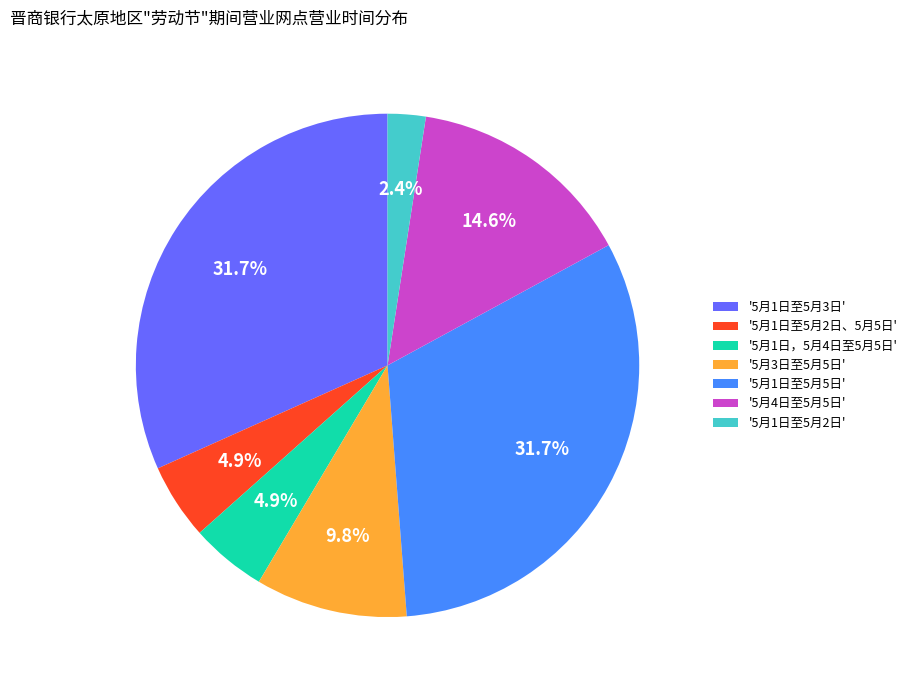

Is there any slice that represents more than half of the pie?

No